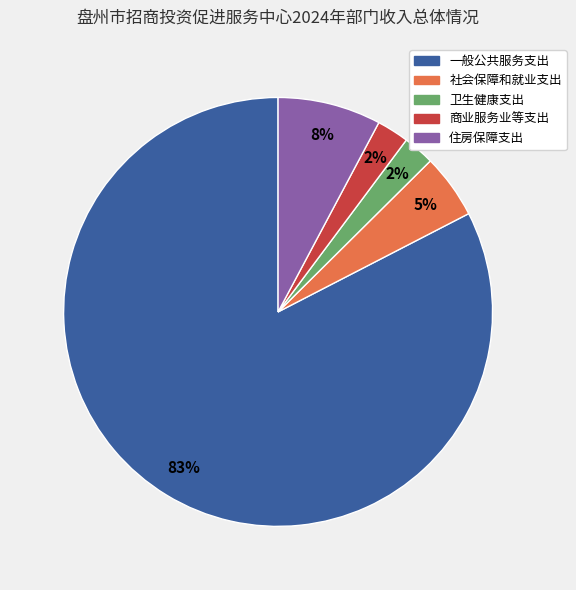

How many slices are in this pie chart?

5